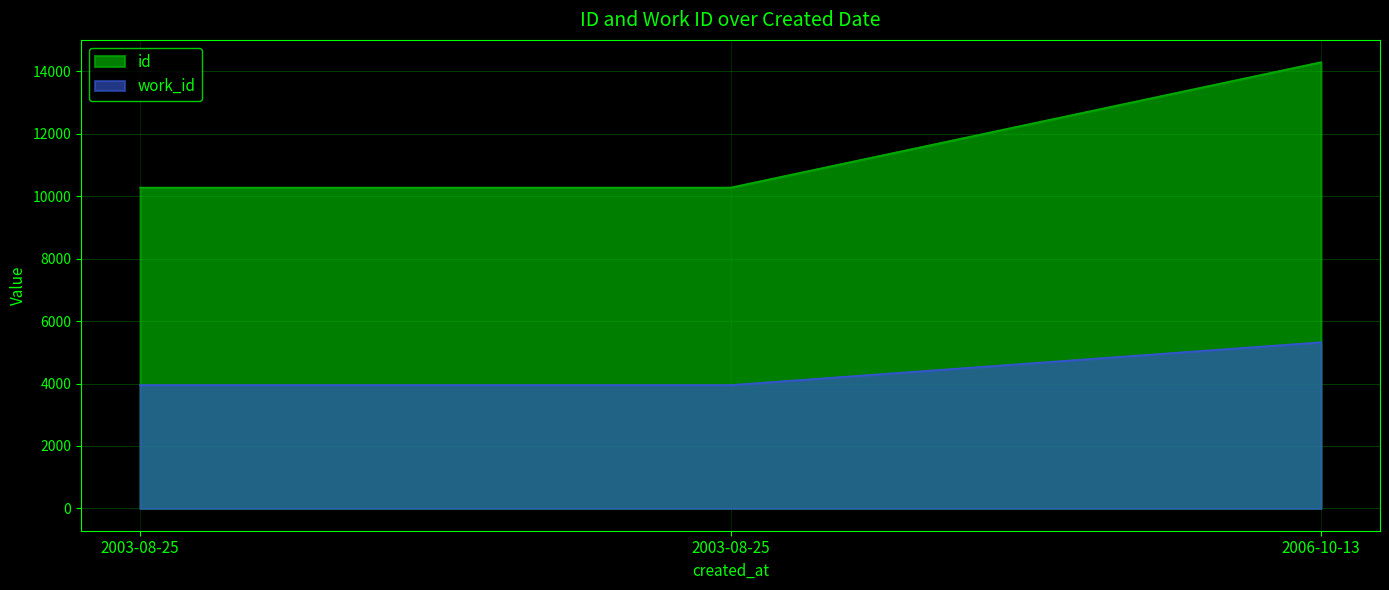

Rank the categories by id value from highest to lowest.

2006-10-13, 2003-08-25, 2003-08-25